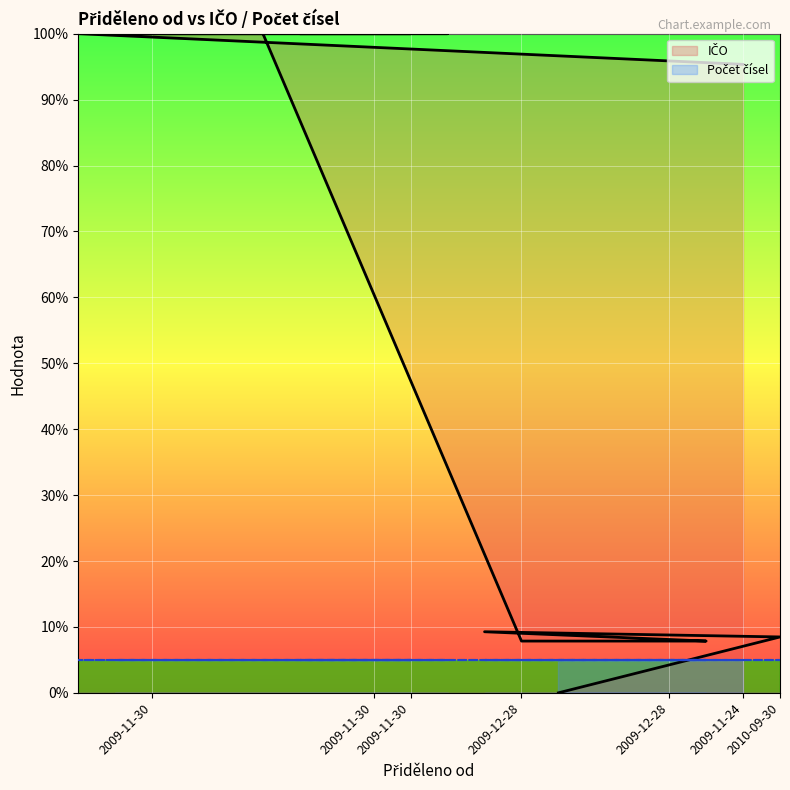

What is the average value of the IČO series?

62.6